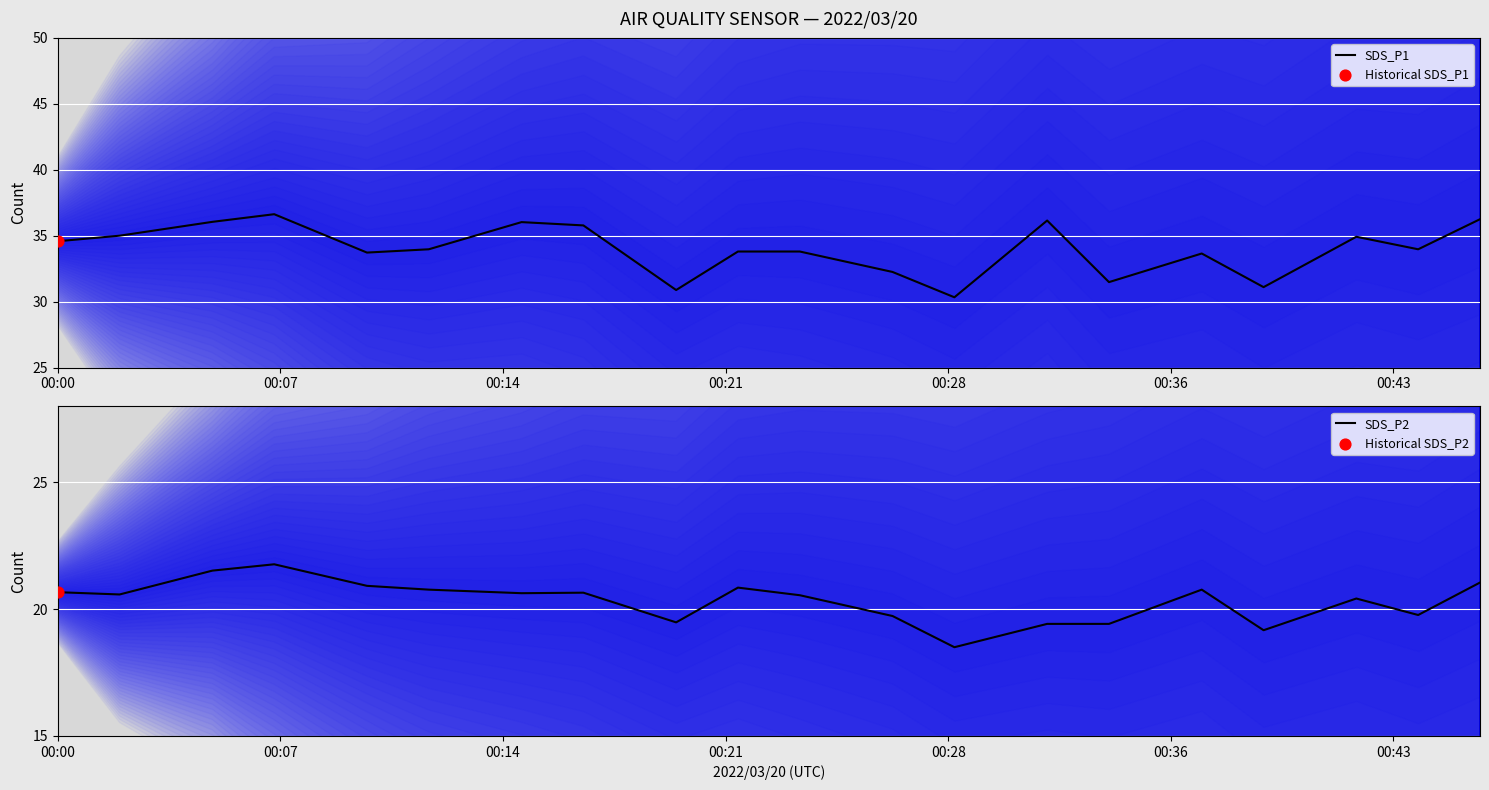

At how many categories does at least one series exceed 26?

20